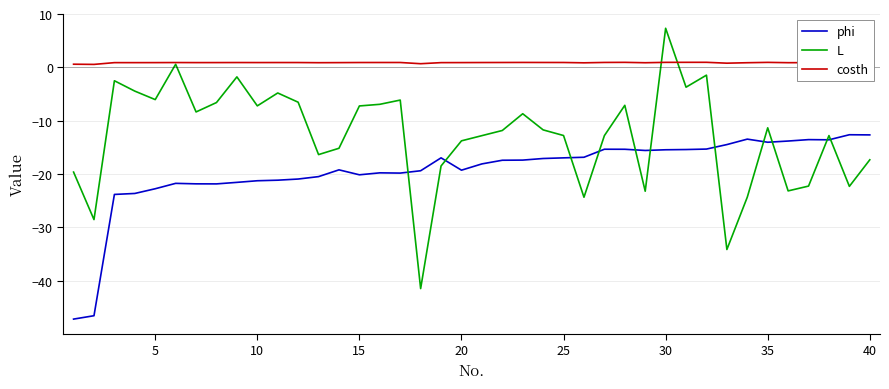

After their last crossing, which series has the higher values: L or costh?

costh